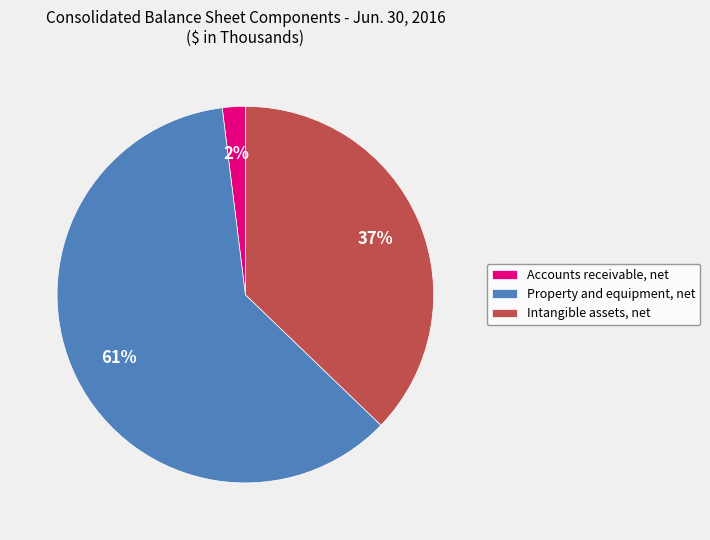

Do Accounts receivable, net and Intangible assets, net together represent more than half of the pie?

No